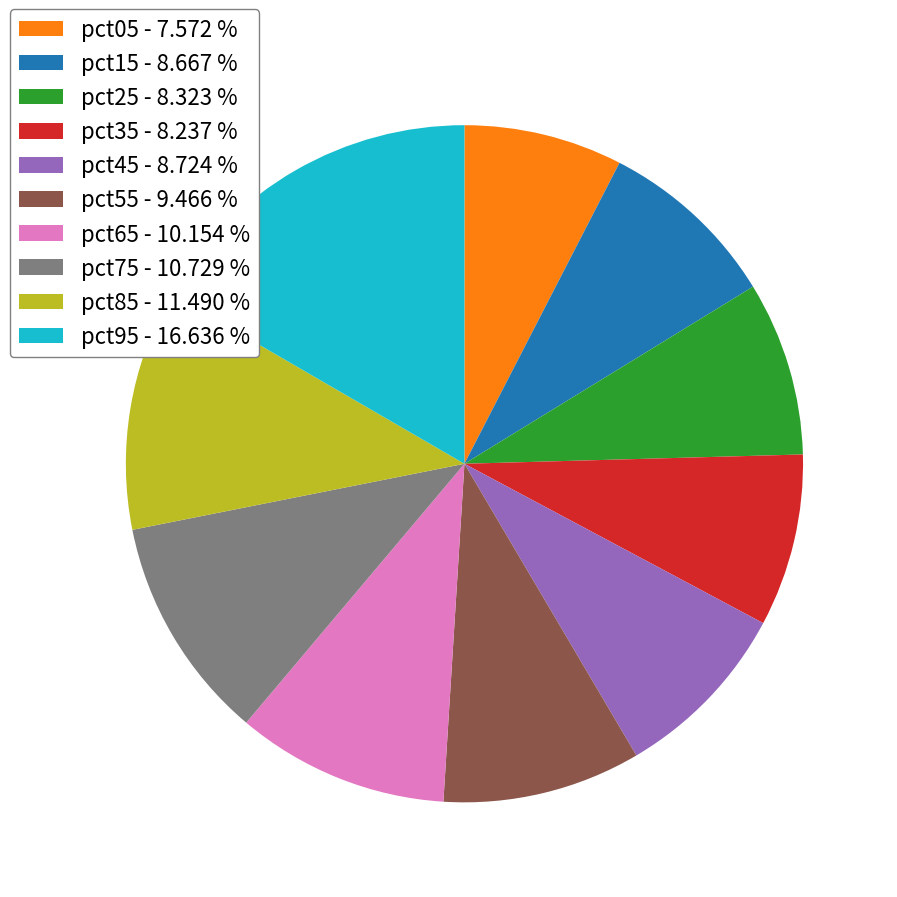

How many segments does this pie chart have?

10